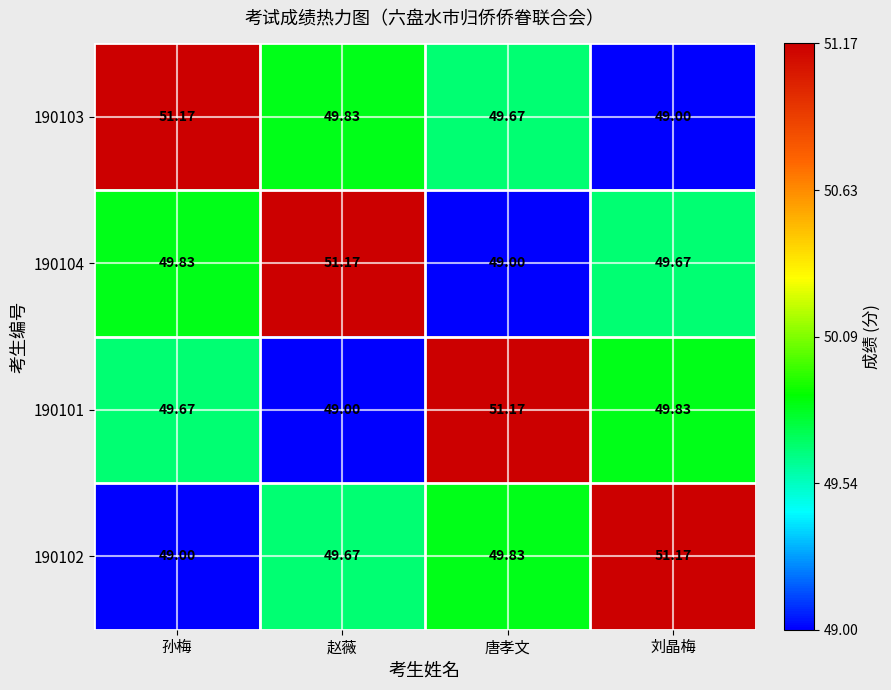

List the labels in order of 190101 value, smallest first.

赵薇, 孙梅, 刘晶梅, 唐孝文